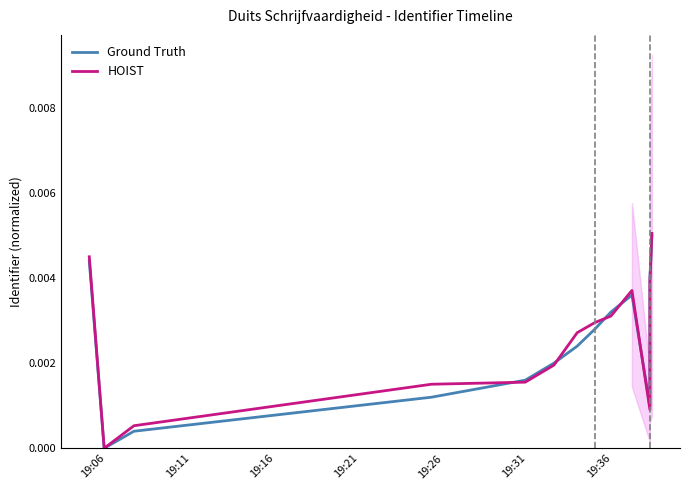

Count the HOIST values in the range 0 to 1.

13